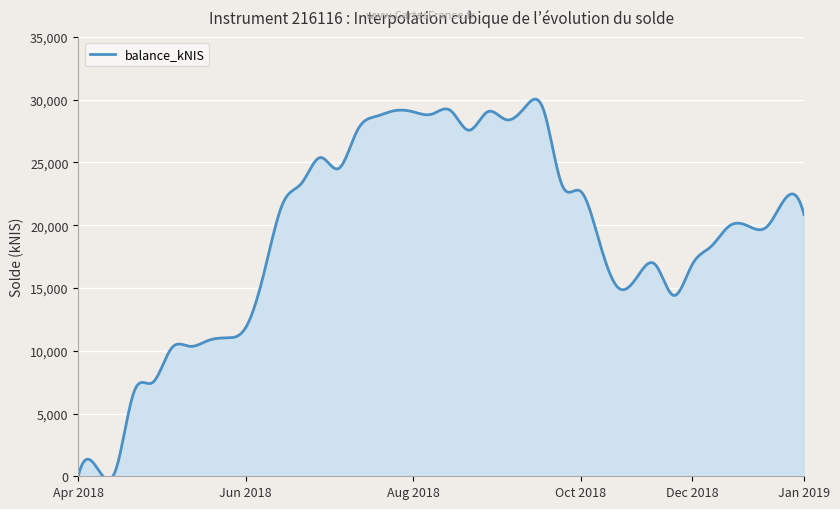

Does the chart display data point markers on the line(s)?

No